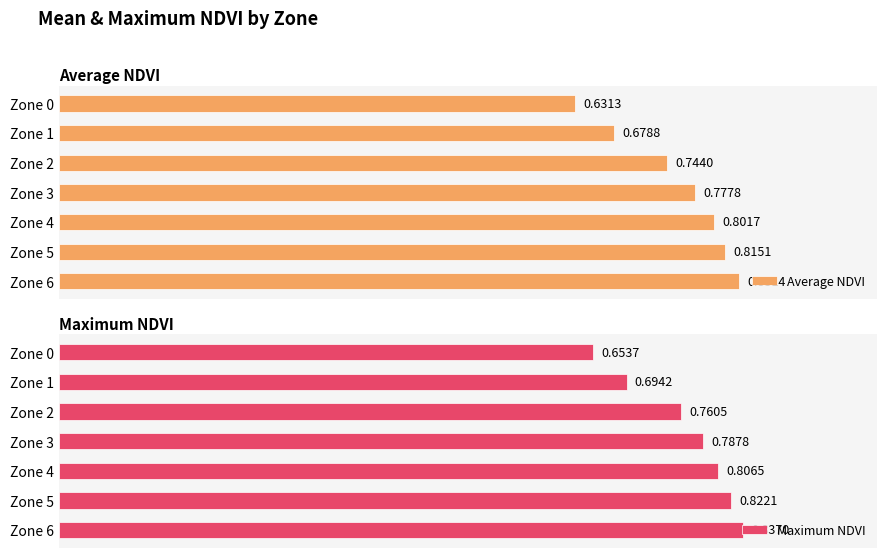

Rank the categories by Average NDVI value from highest to lowest.

Zone 6, Zone 5, Zone 4, Zone 3, Zone 2, Zone 1, Zone 0